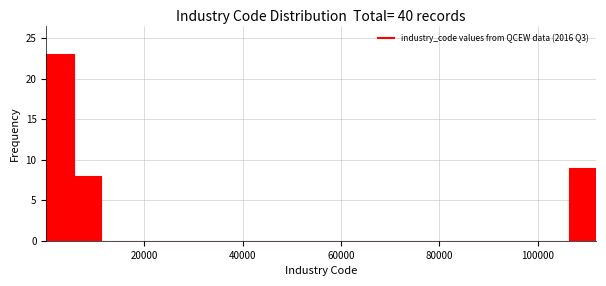

Around what value on the x-axis is the tallest bar? Give the approximate position of its centre, as read against the axis.

2000